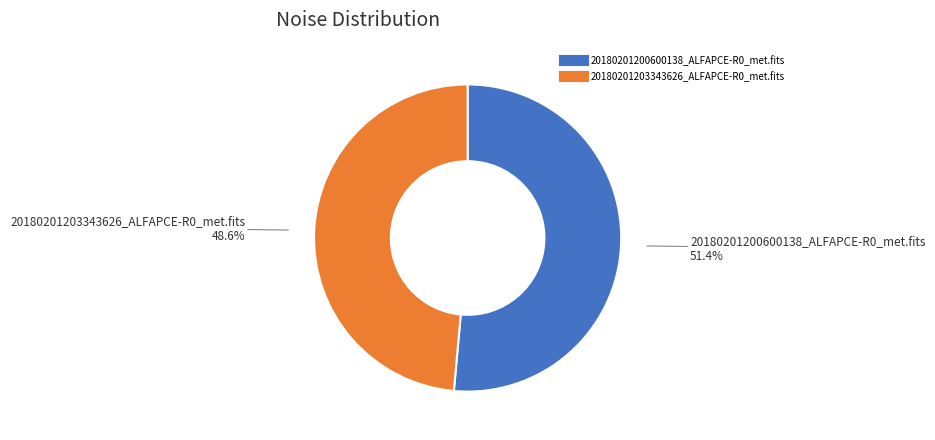

Which slice is the largest?

20180201200600138_ALFAPCE-R0_met.fits